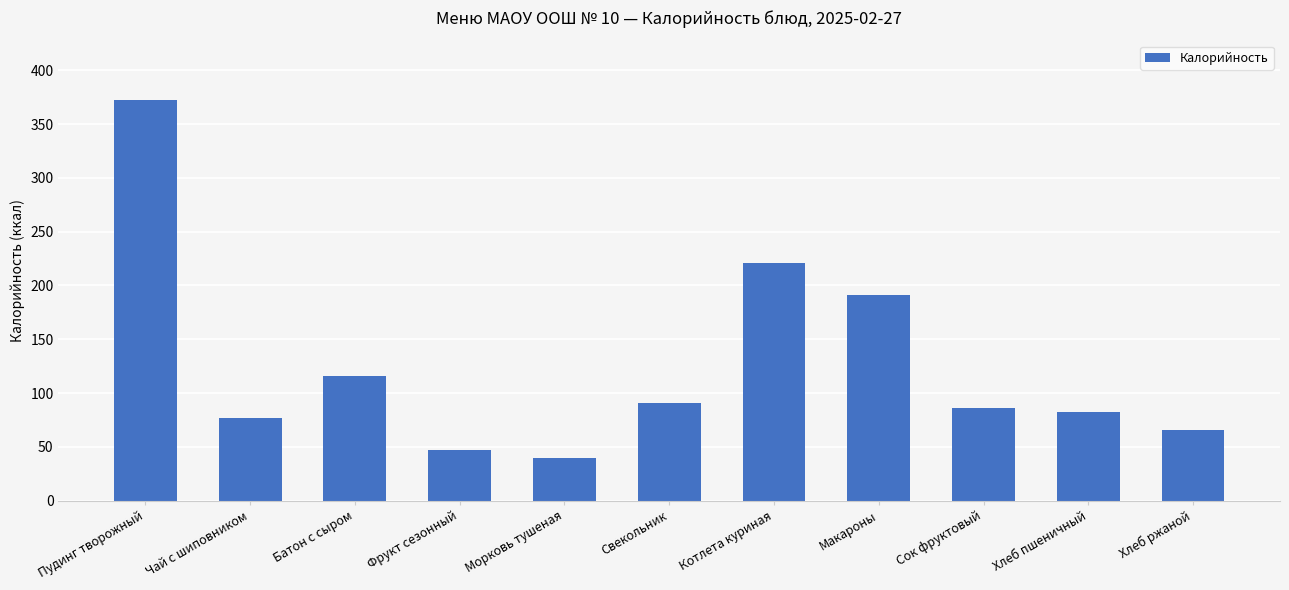

Rank the categories by value from highest to lowest.

Пудинг творожный, Котлета куриная, Макароны, Батон с сыром, Свекольник, Сок фруктовый, Хлеб пшеничный, Чай с шиповником, Хлеб ржаной, Фрукт сезонный, Морковь тушеная